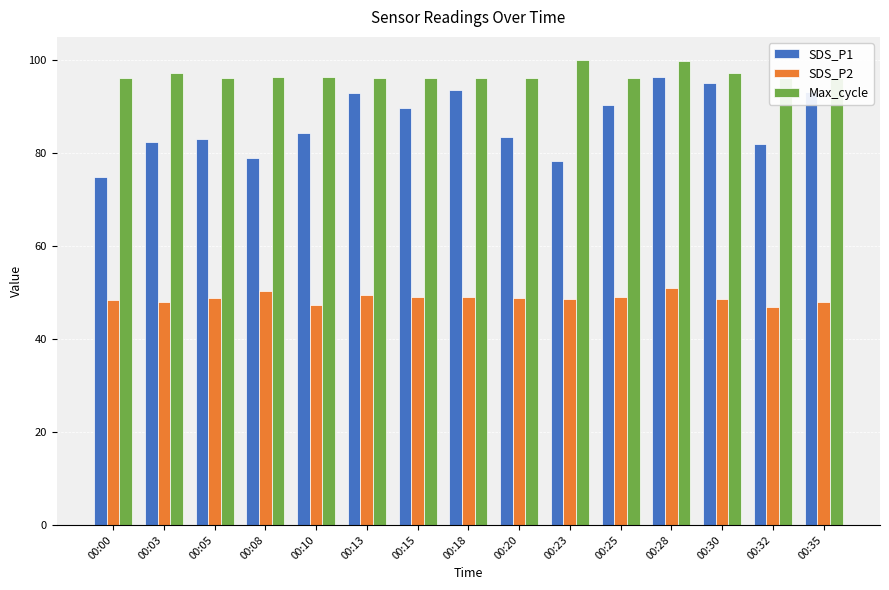

What is the highest value of the Max_cycle series?

100.0